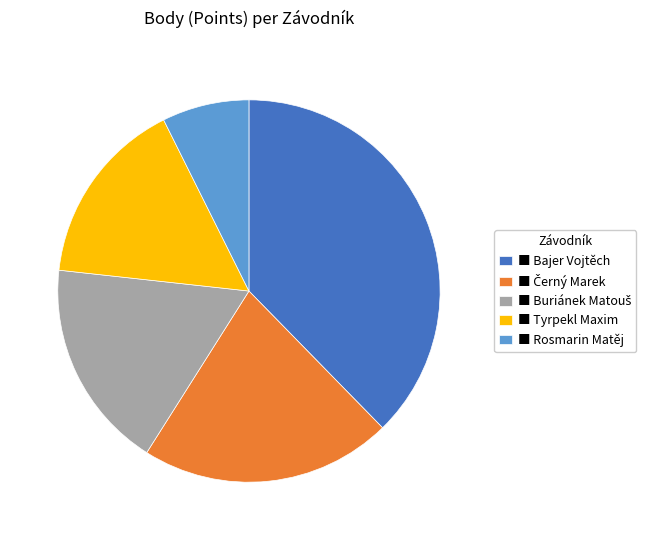

Is there a majority slice in this chart?

No